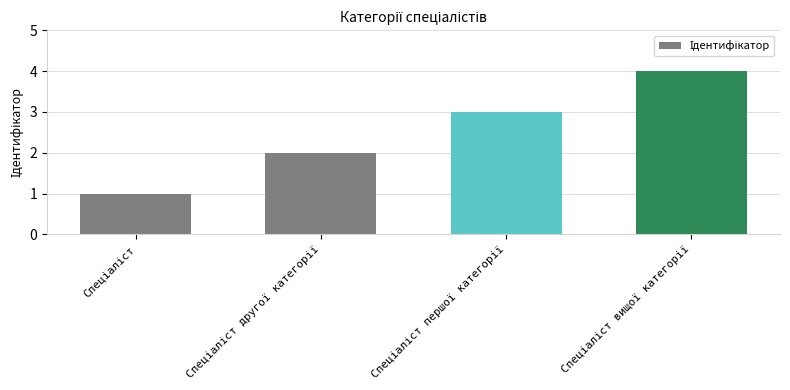

What is the sum of all values?

10